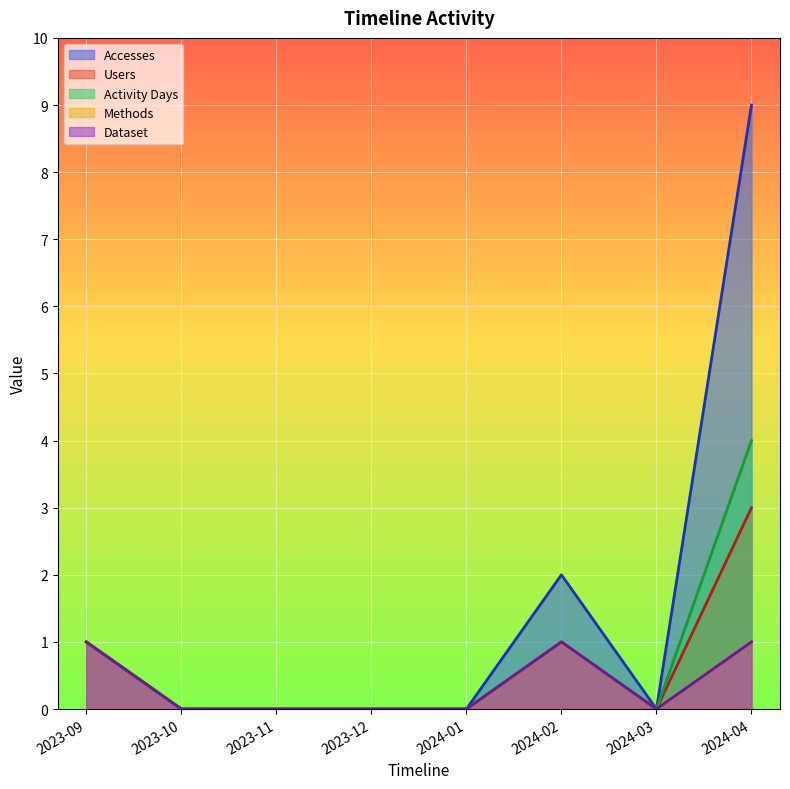

Which category has the lowest value in the Users series?

2023-10